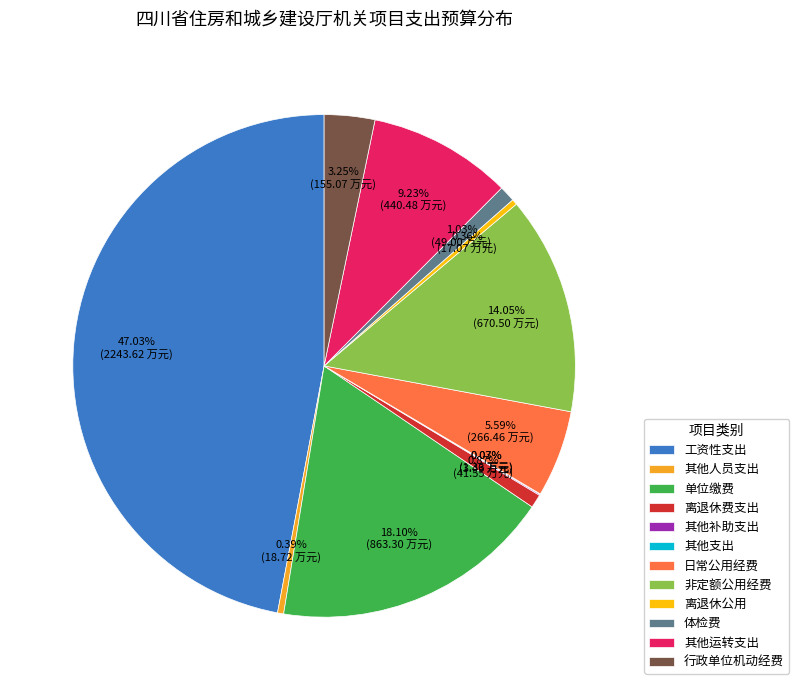

Which category has the biggest portion of the pie?

工资性支出